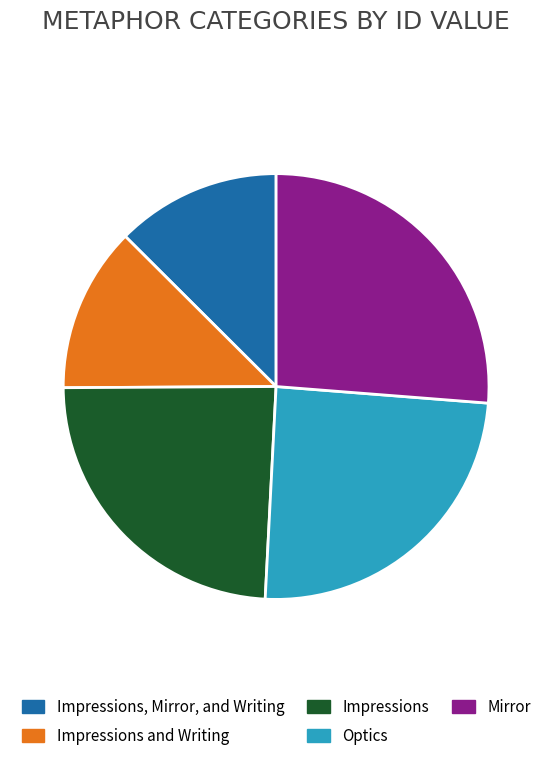

How many slices are in this pie chart?

5